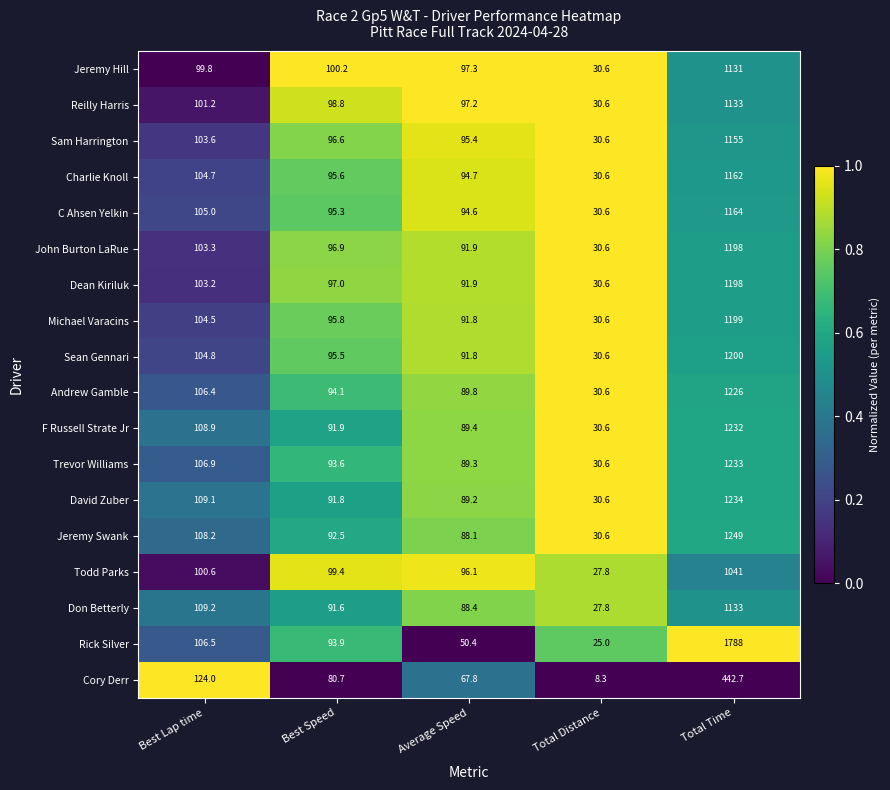

Between Best Speed and Total Time, which series saw the biggest shift?

Rick Silver